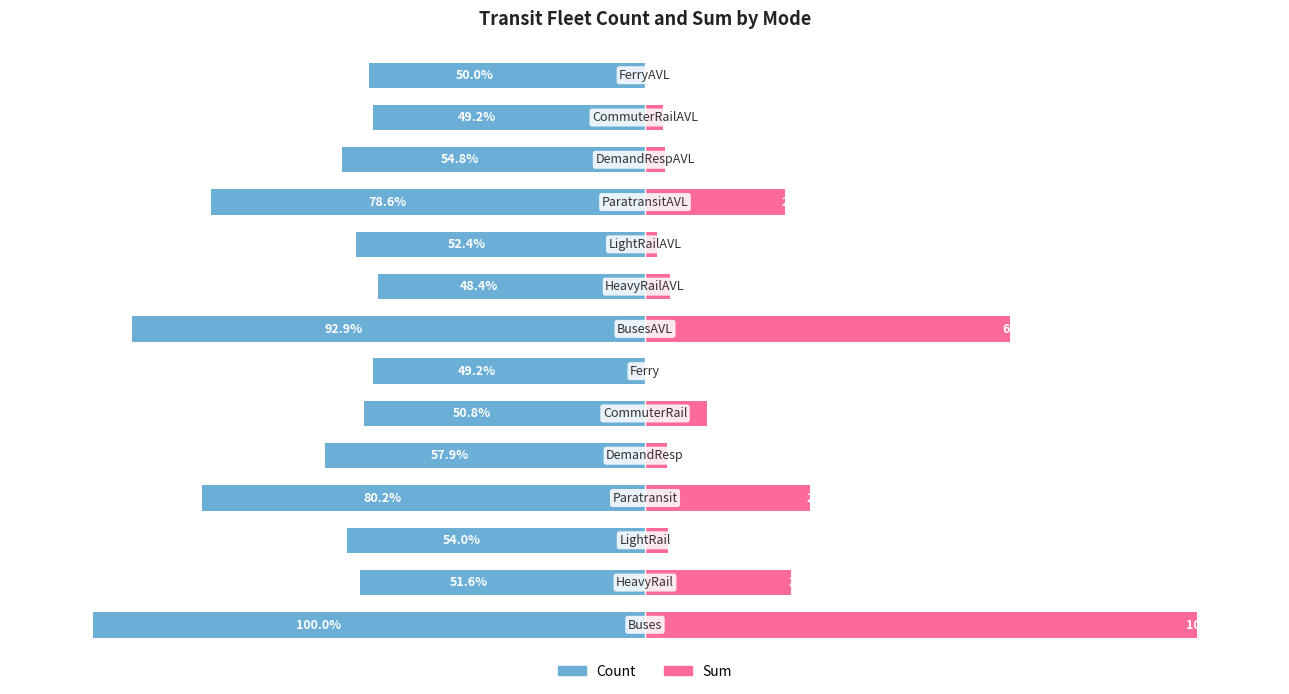

What is the spread (max minus min) of values at 2?

58.2